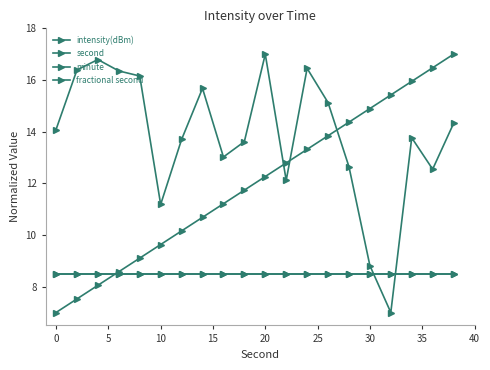

How many lines are shown in the chart?

4